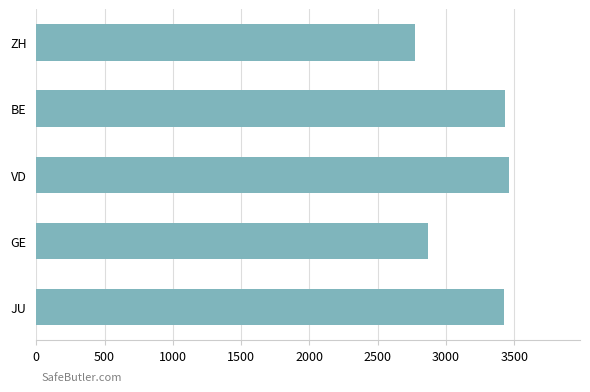

What is the difference between the second highest and minimum values?

663